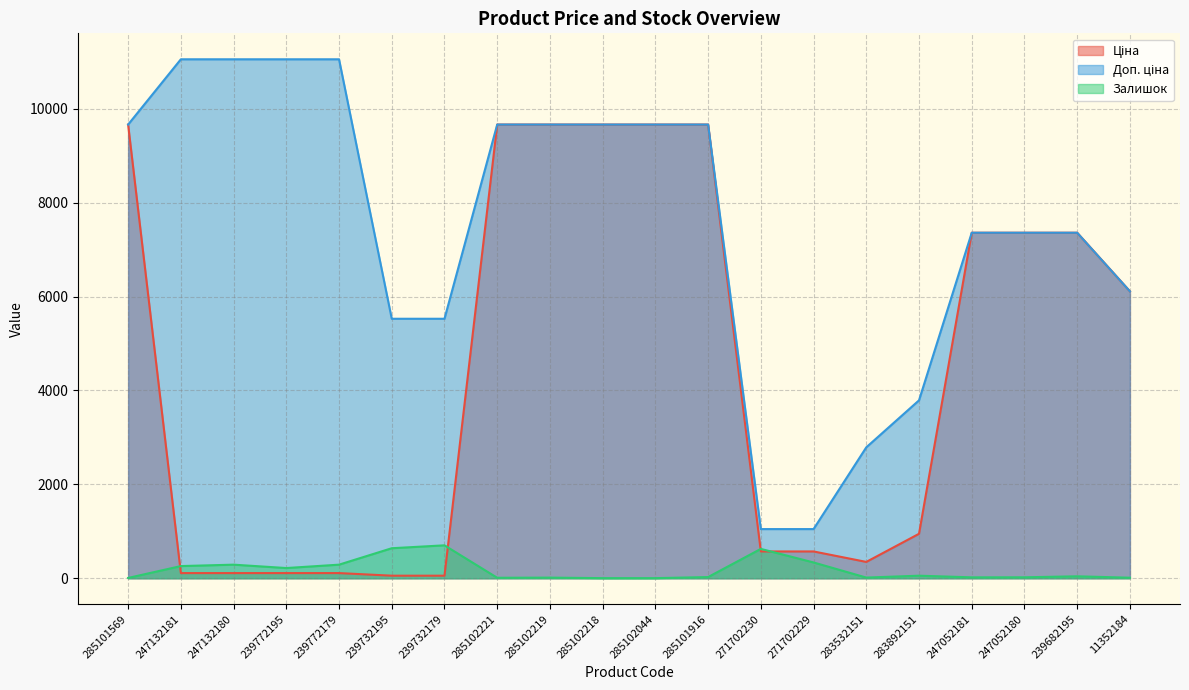

What is the total value across all series at 271702229?

1956.6